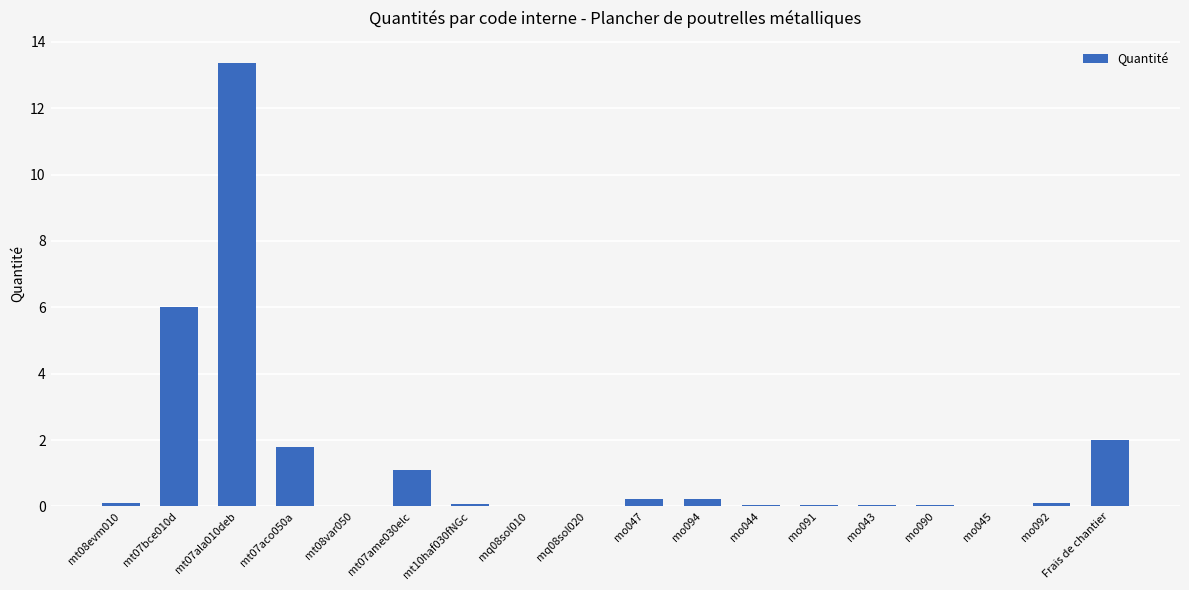

What is the sum of all values?

25.3